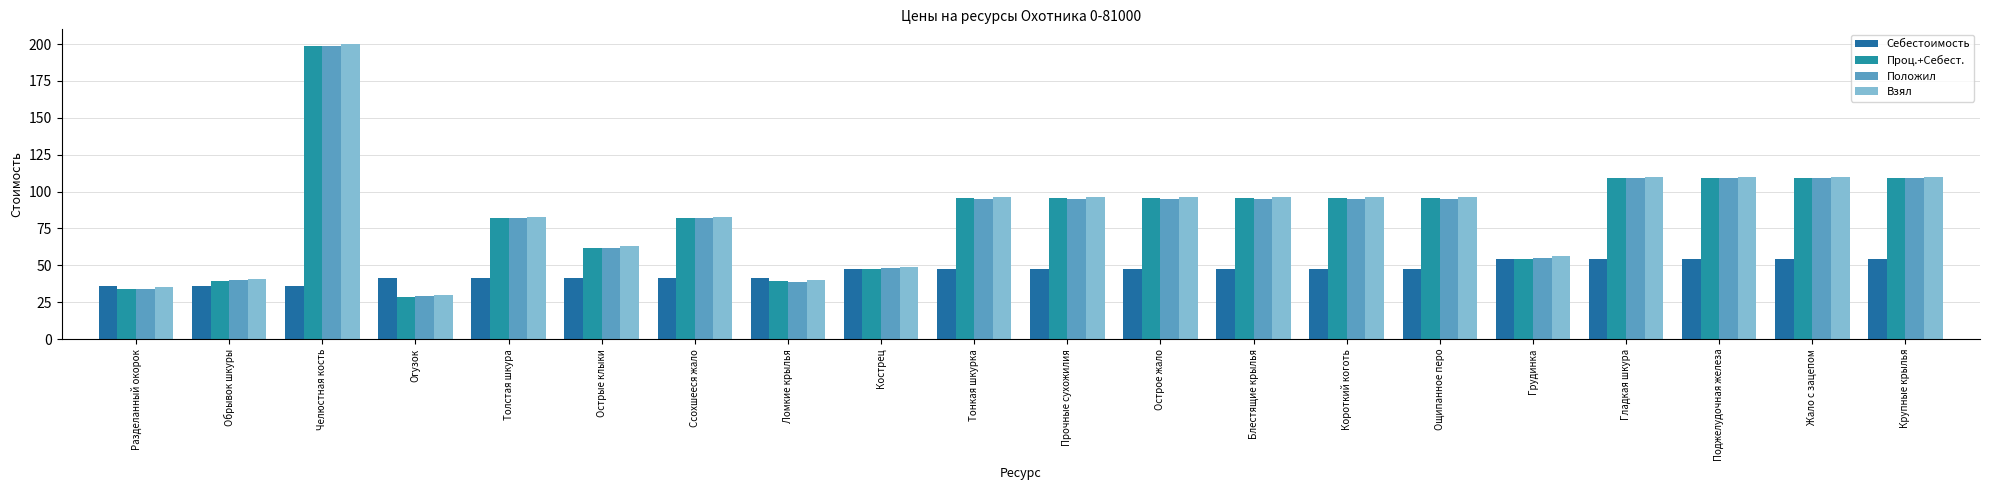

How many bars are there in total?

80